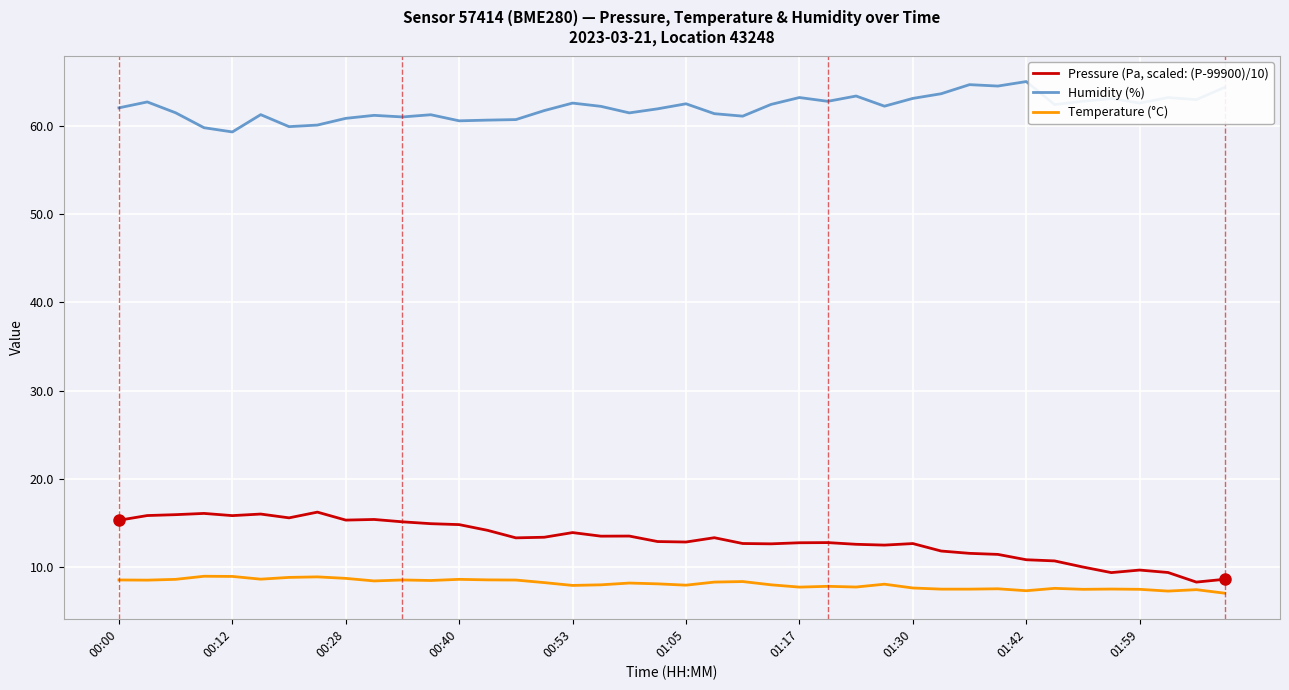

List the series in order of their peak value, lowest first.

Temperature (°C), Pressure (Pa, scaled: (P-99900)/10), Humidity (%)